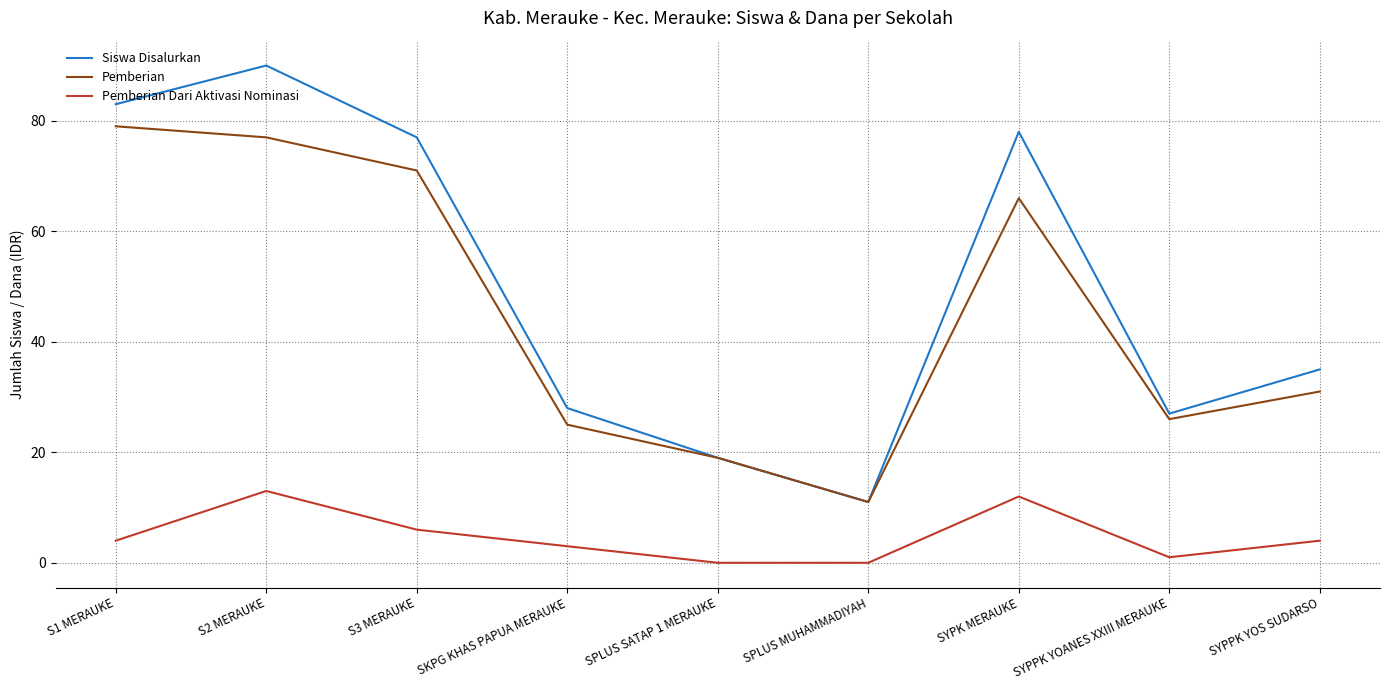

Between SKPG KHAS PAPUA MERAUKE and SYPPK YOS SUDARSO, which series saw the biggest shift?

Siswa Disalurkan